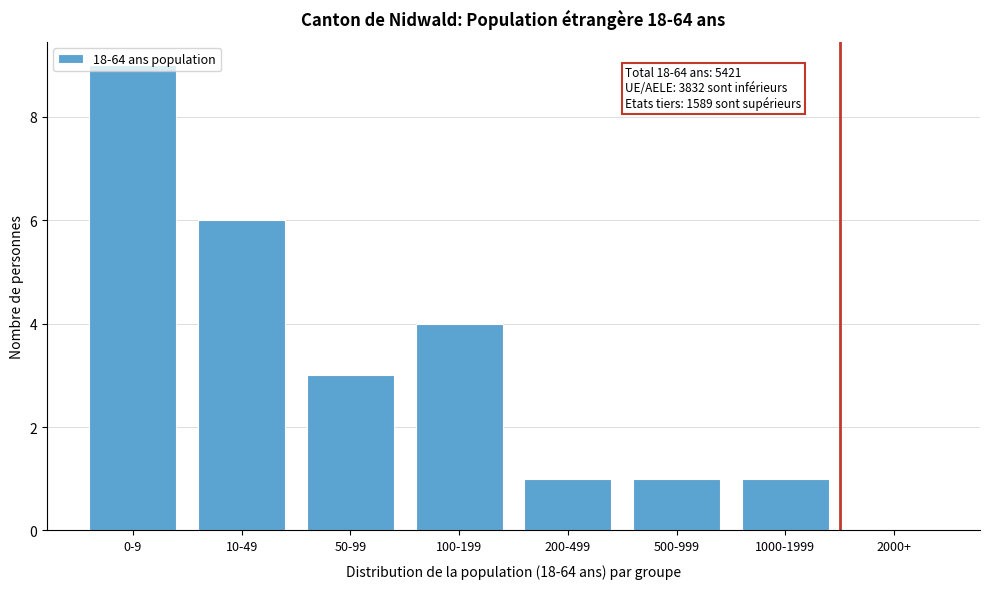

True or false: the data shows 9 at 0-9.

True